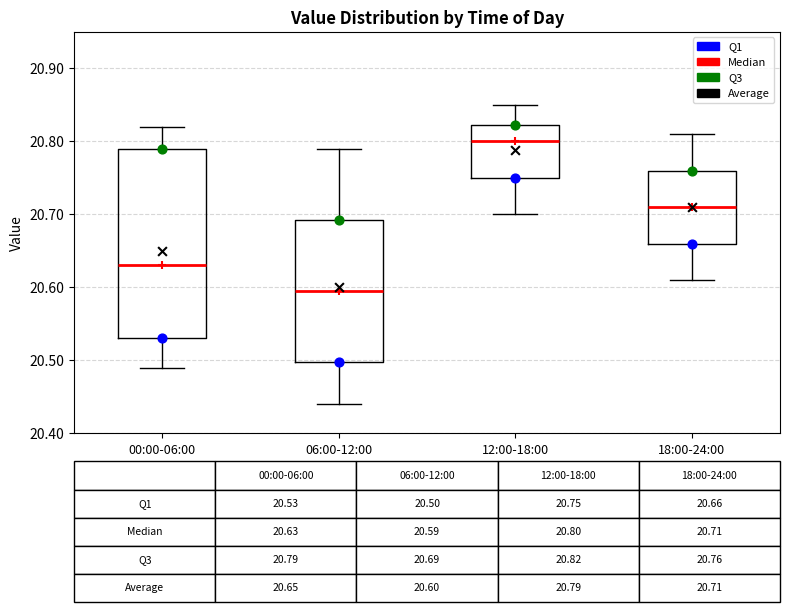

Which box's median line is the lowest?

06:00-12:00